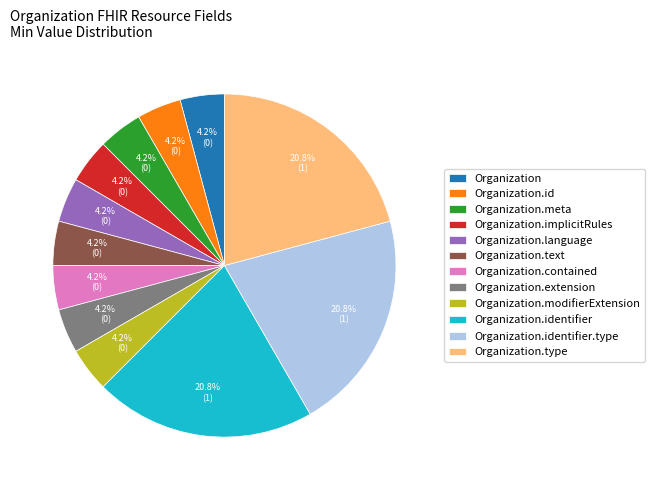

Is Organization.identifier.type the majority of the pie?

No